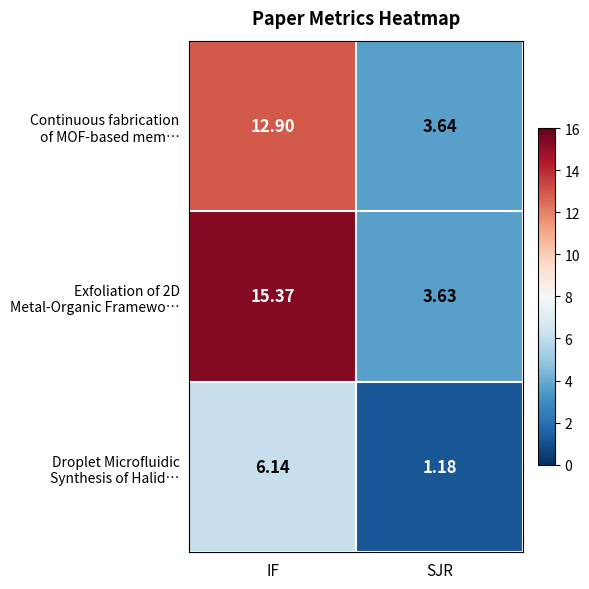

At which category is the sum across all series the highest?

IF